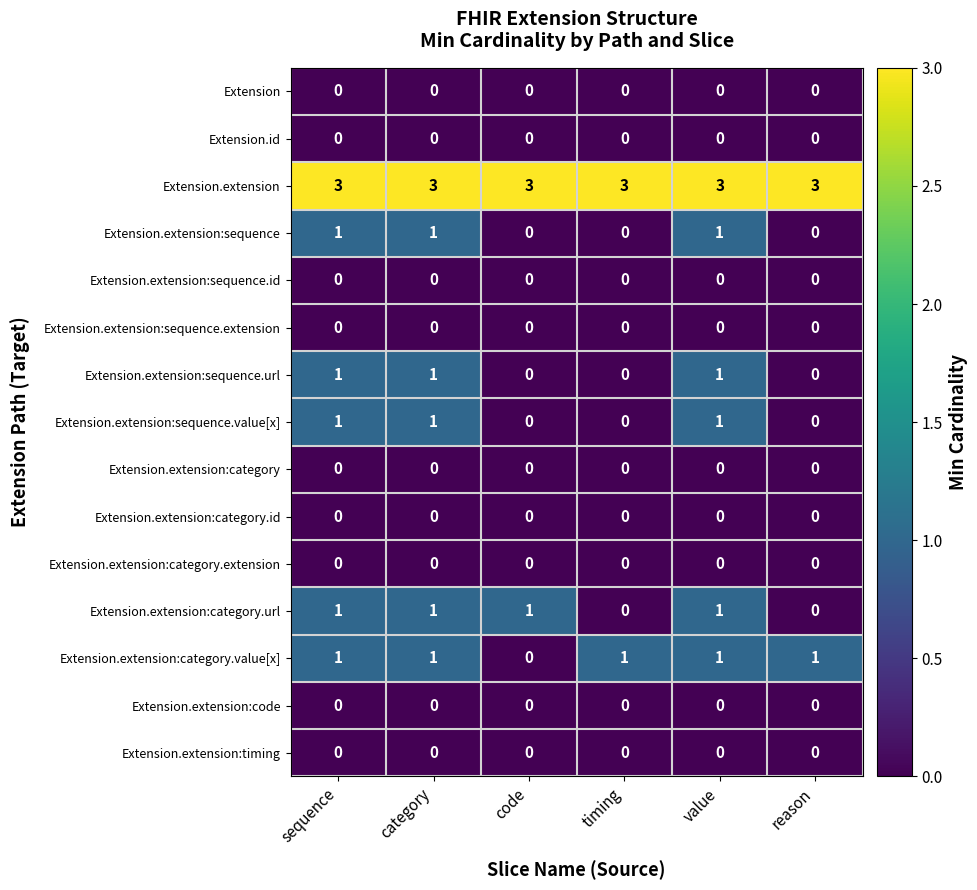

Count the Extension.extension:sequence.value[x] values in the range 0 to 1.

6